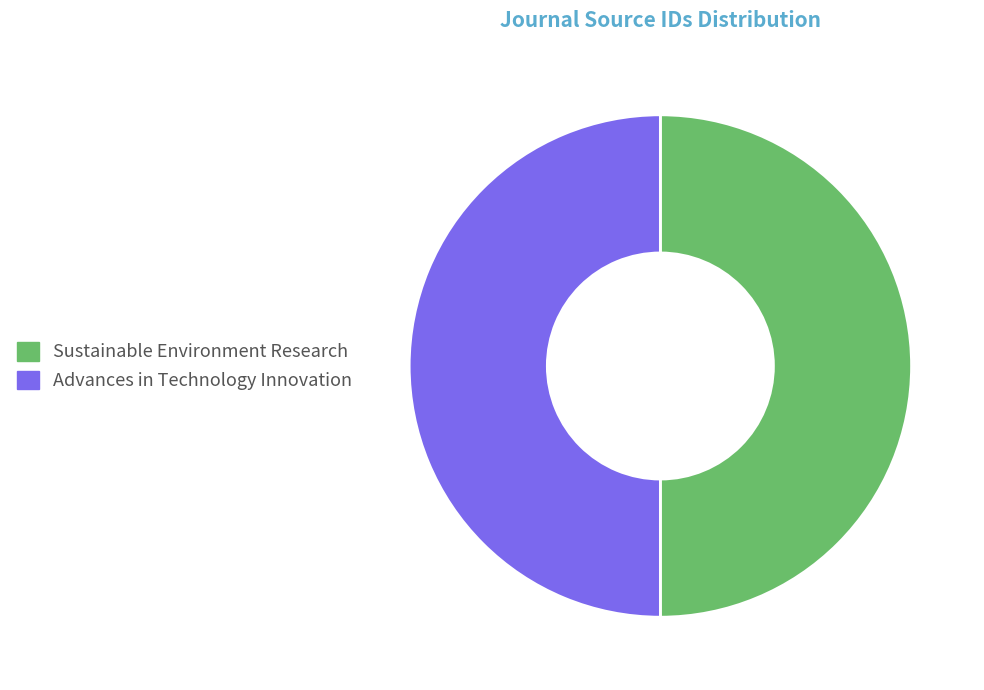

Approximately how many times larger is the value at Advances in Technology Innovation compared to Sustainable Environment Research?

1.0